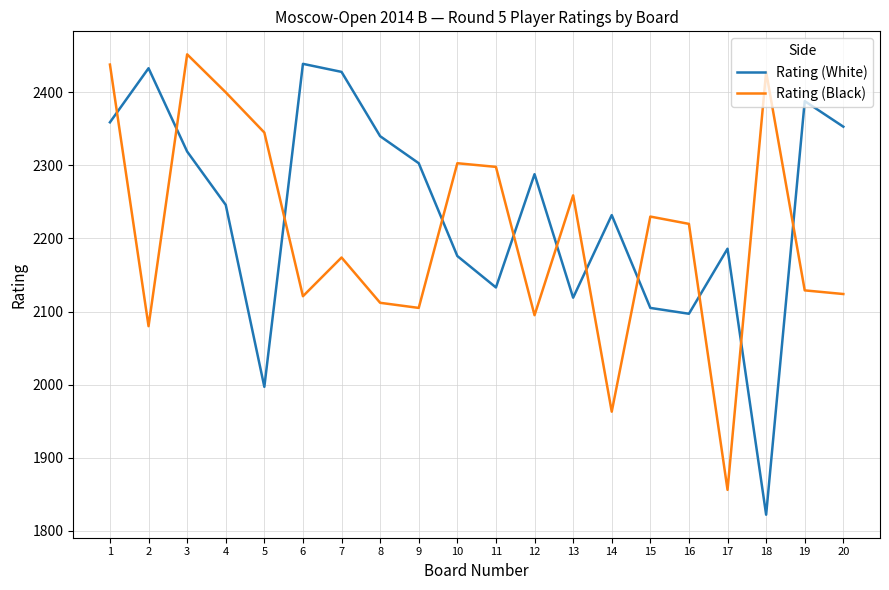

List the series in order of their peak value, highest first.

Rating (Black), Rating (White)